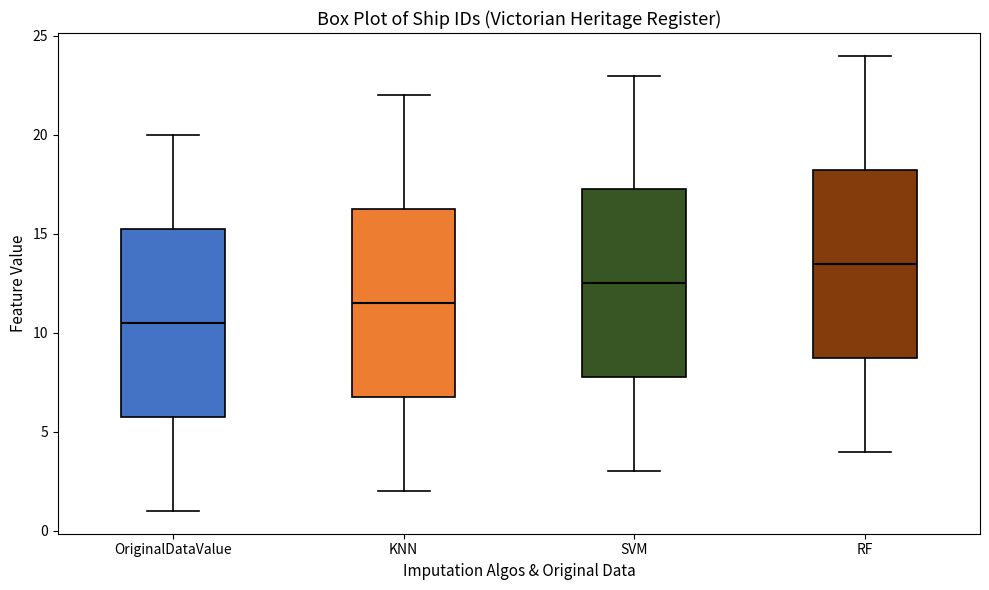

Reading left to right, transcribe this box plot: for each box, give where its median line is, the range the box spans, and where its two whiskers end, as read against the y-axis. The values are not printed on the chart, so give them approximately, as read against the axis.

OriginalDataValue: median 10.5, box 6.0 to 15.5, whiskers 1.0 to 20.0
KNN: median 11.5, box 7.0 to 16.5, whiskers 2.0 to 22.0
SVM: median 12.5, box 8.0 to 17.5, whiskers 3.0 to 23.0
RF: median 13.5, box 9.0 to 18.5, whiskers 4.0 to 24.0